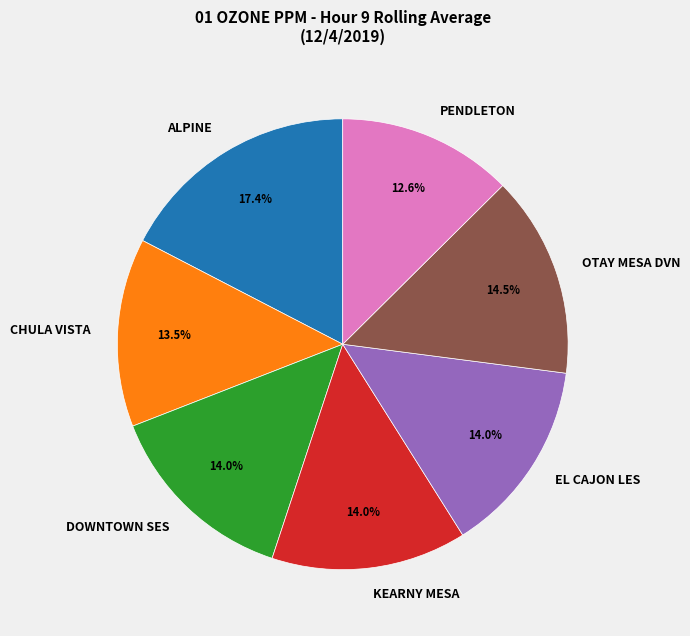

Combined, do KEARNY MESA and PENDLETON account for over 50%?

No